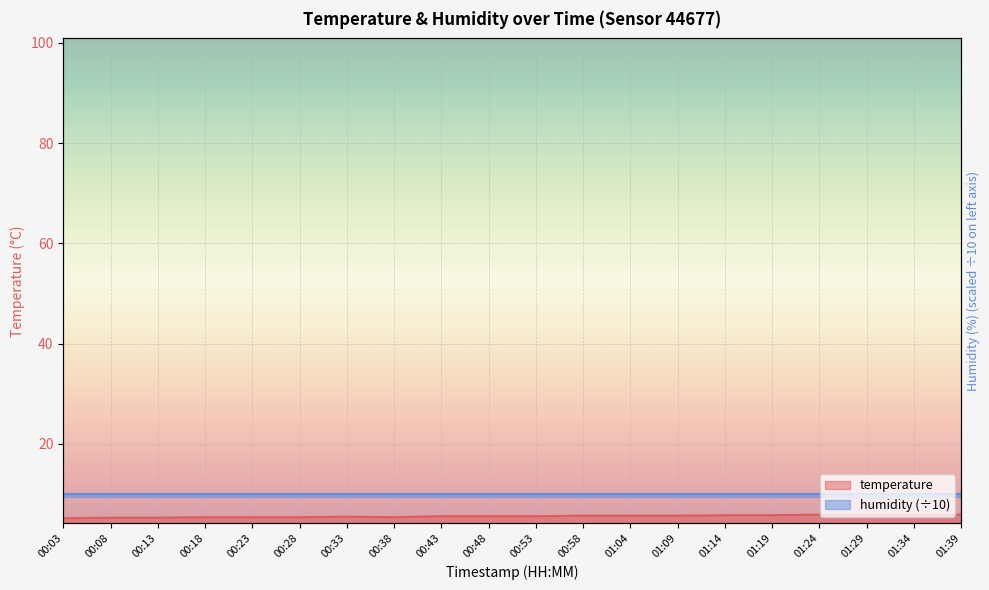

What is the difference between the second highest and second lowest values?

0.6